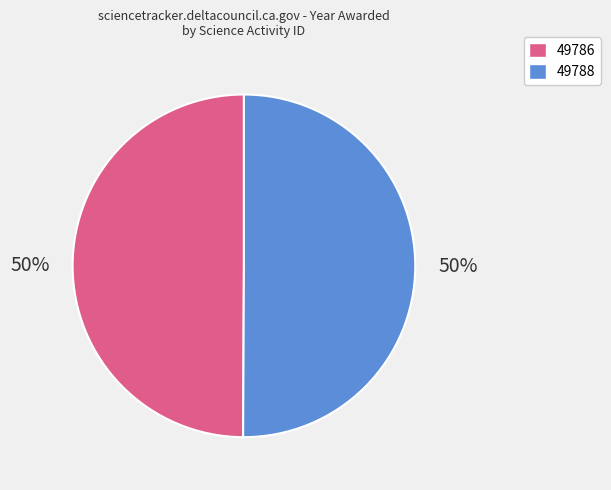

To the nearest percent, what is the average slice percentage?

50%